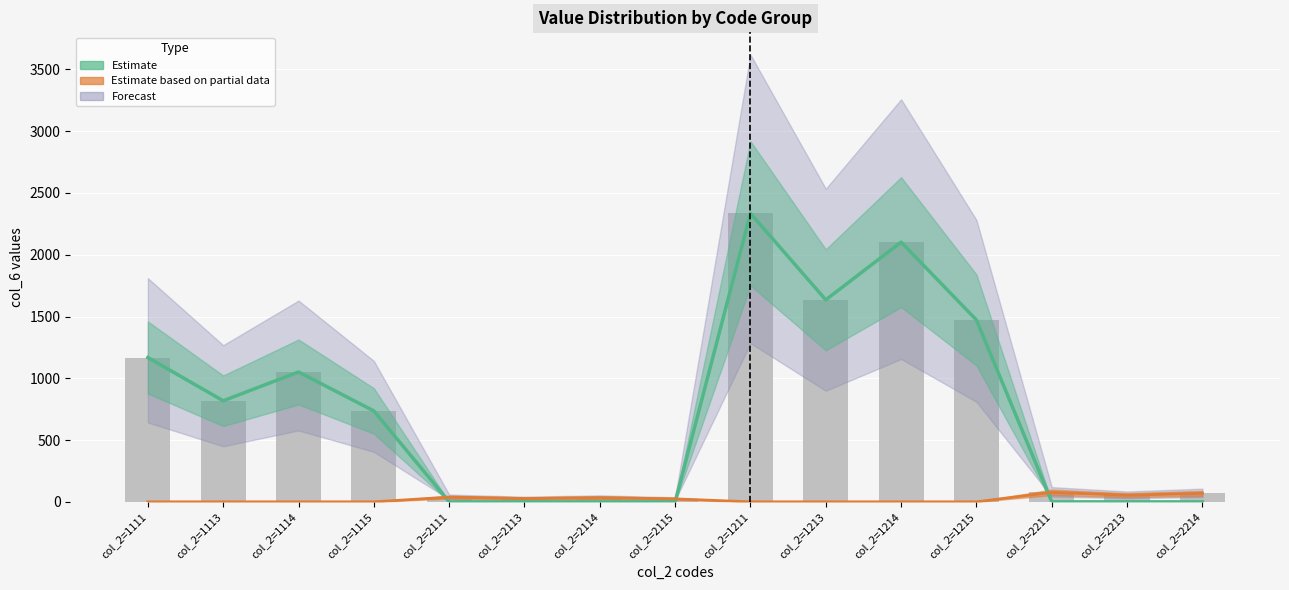

At how many categories does at least one series exceed 1596?

3